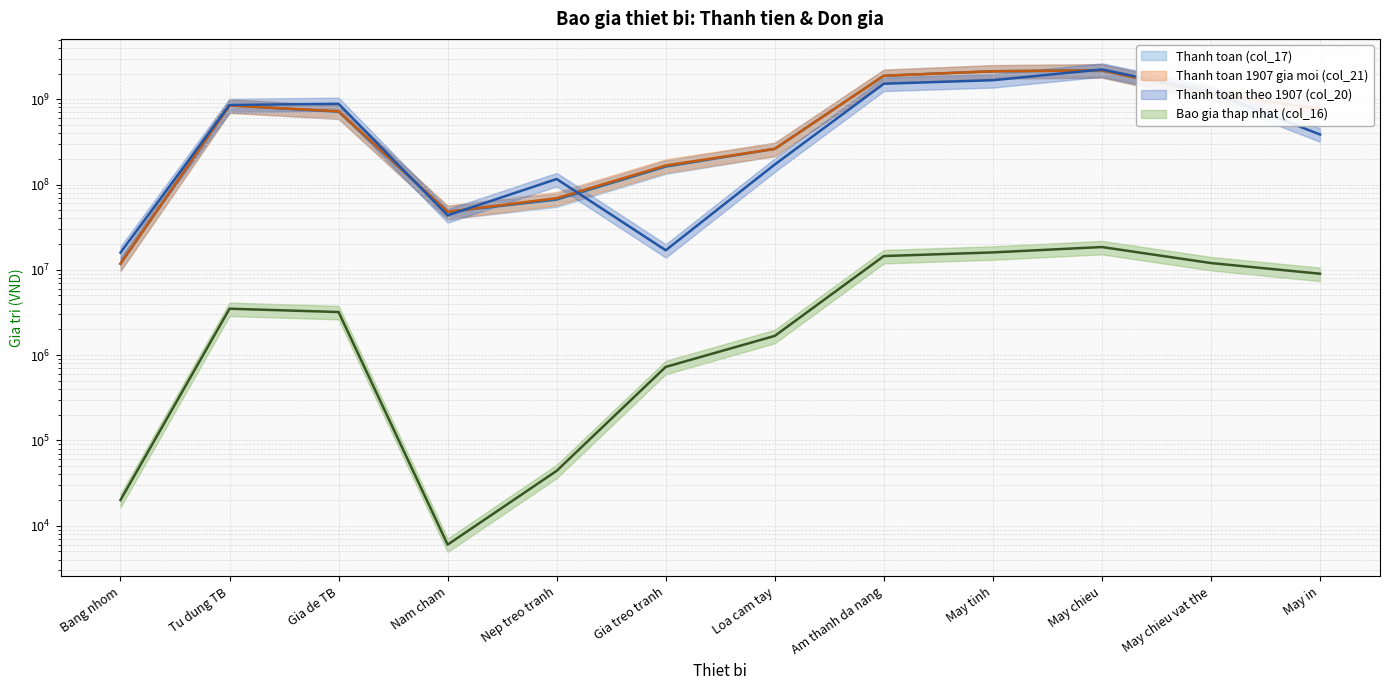

The Thanh toan theo 1907 (col_20) series shows 857500000 at Tu dung TB. True or false?

True